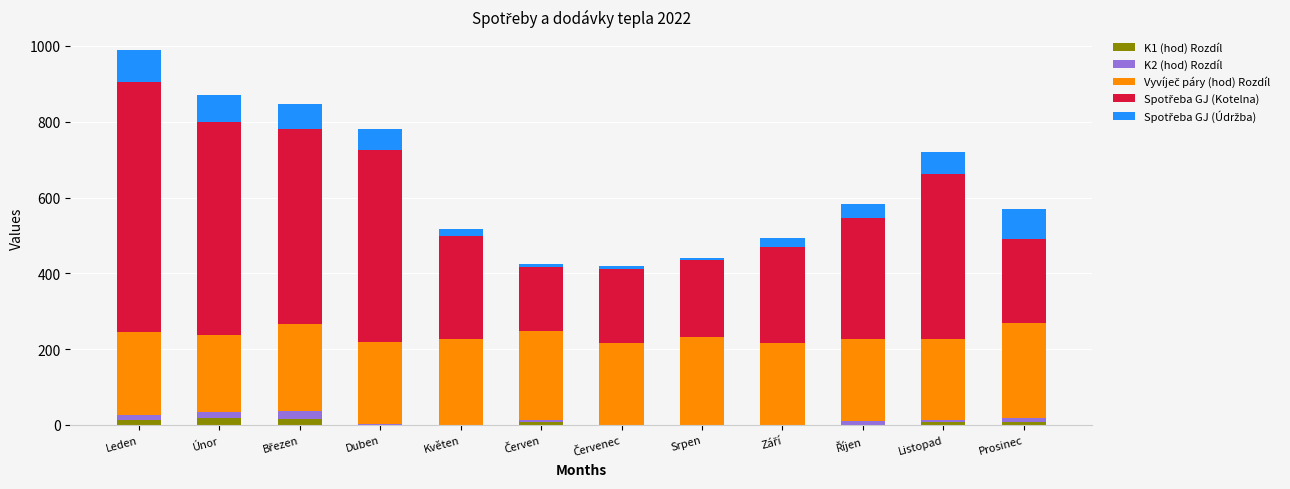

At which category is the sum across all series the highest?

Leden